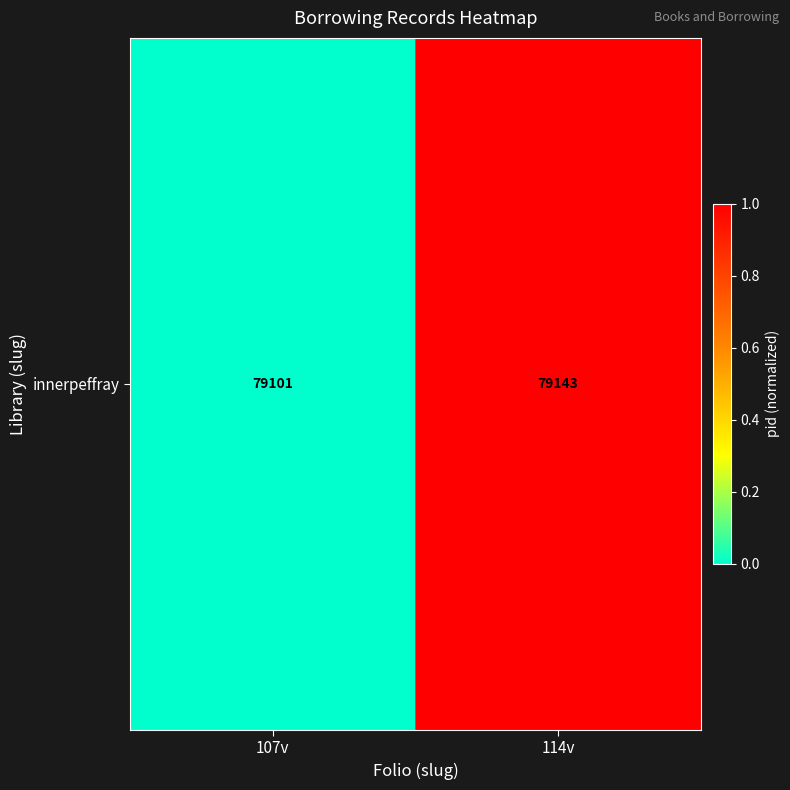

The chart shows a value of 0.0 at 107v. True or false?

True